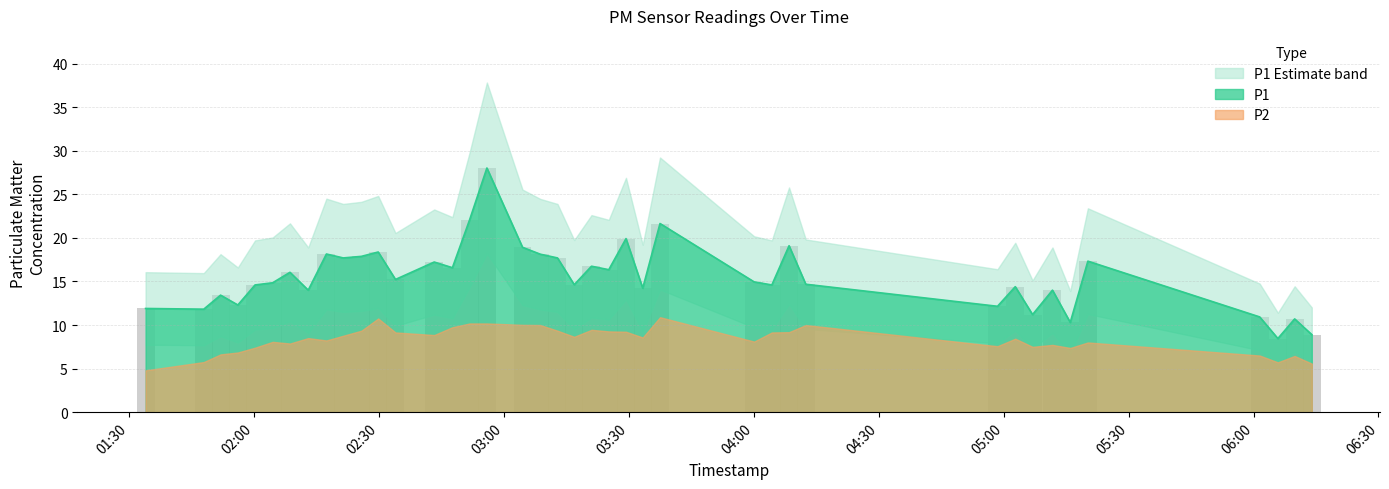

What position from the left is 2023-04-24T05:11:43?

34